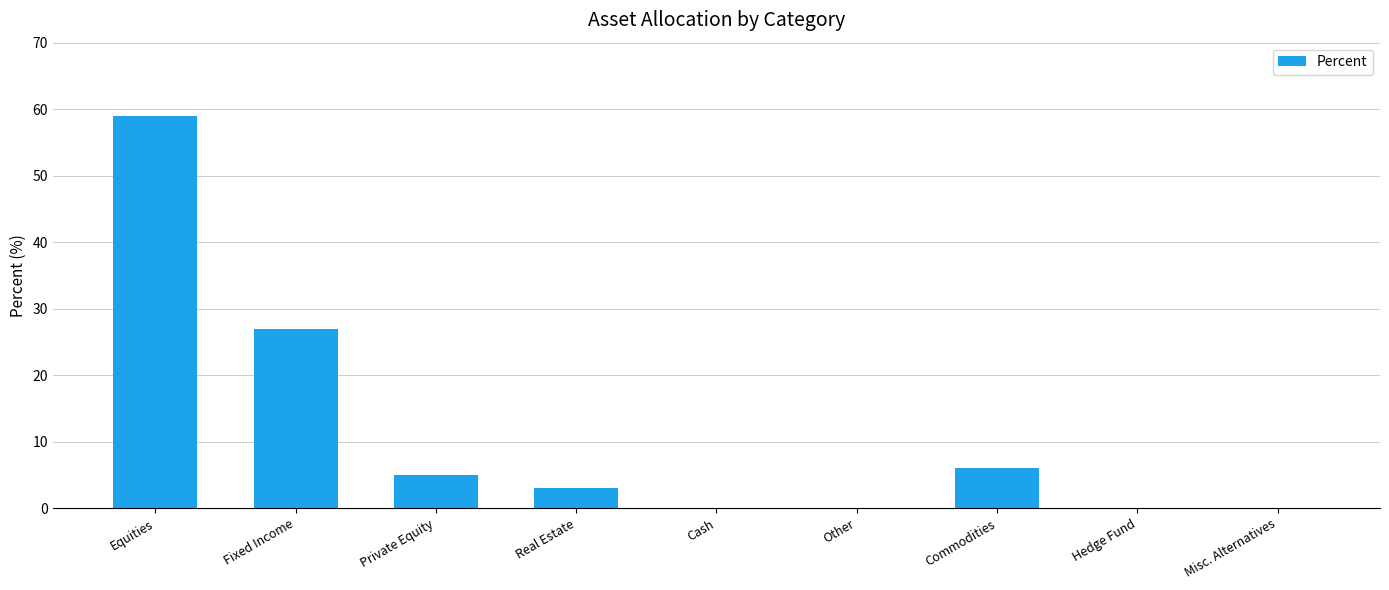

What is the maximum value shown in the chart?

59